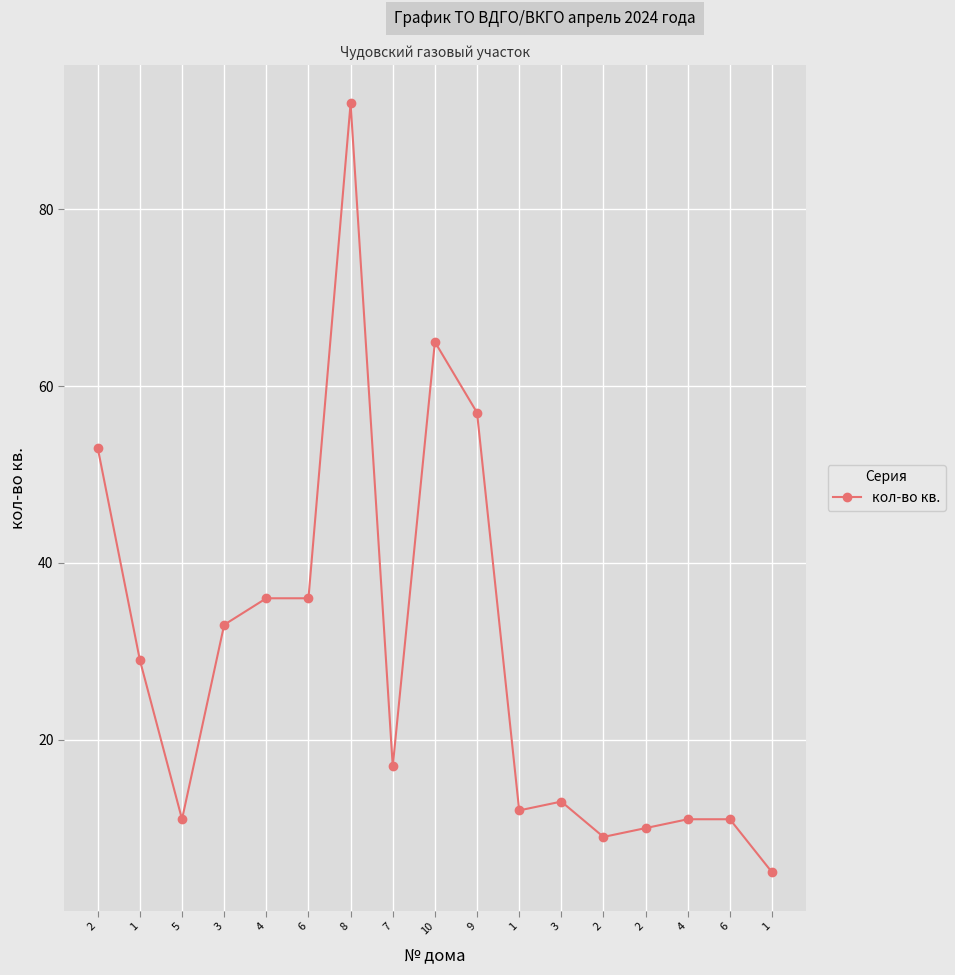

Is it true that the value at 6 is 11?

True